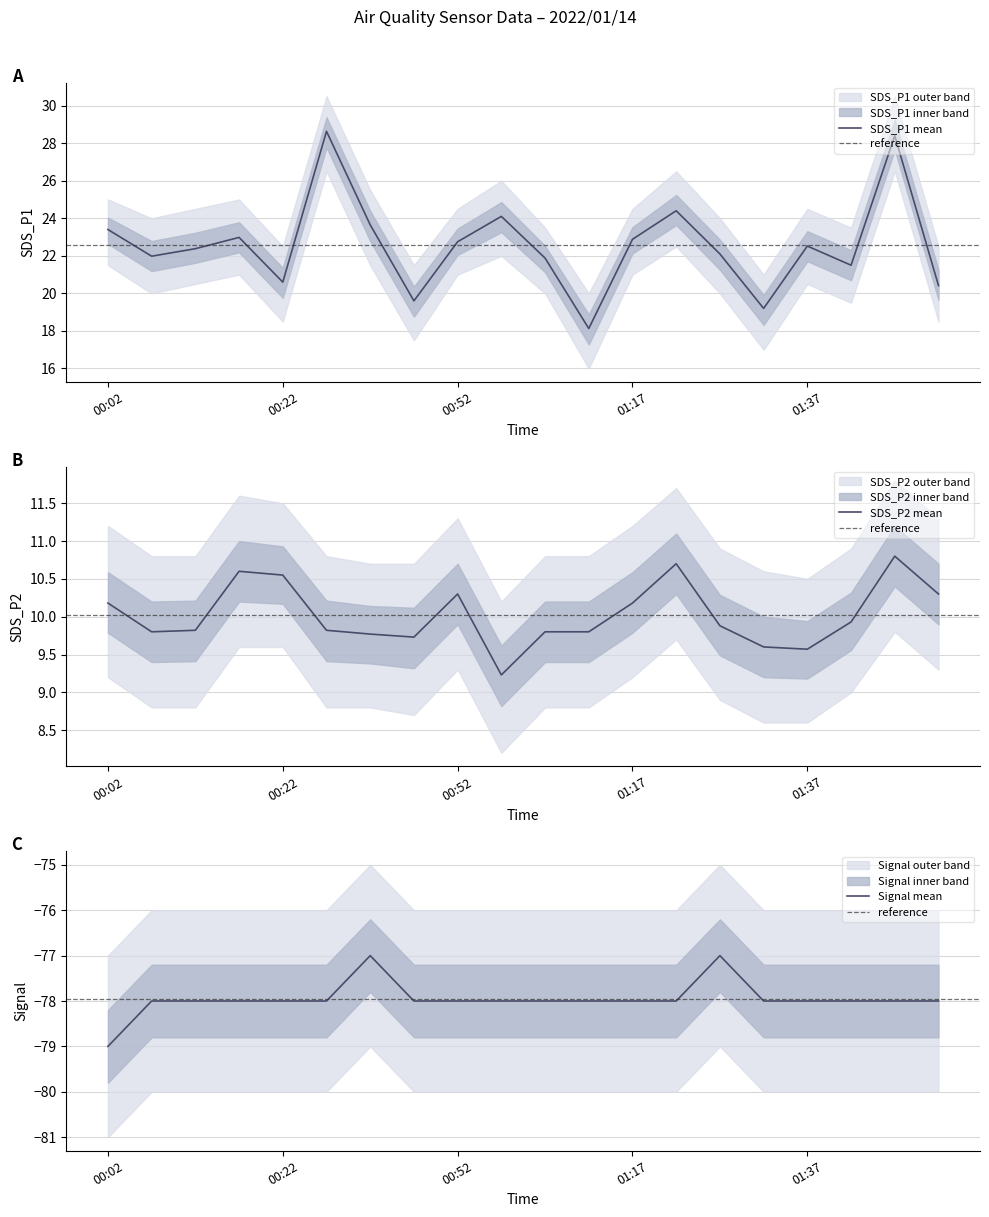

What is the difference between the highest and lowest values at 01:47?

106.4